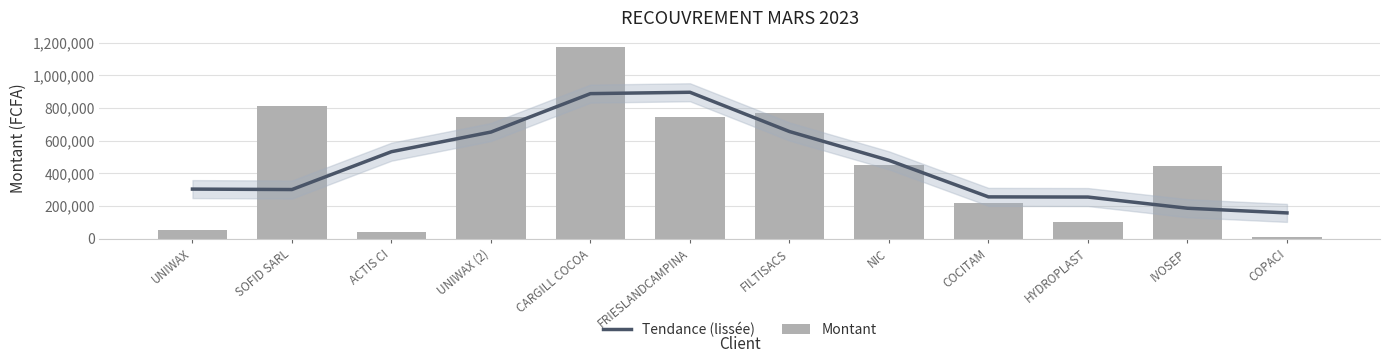

Rank the categories by Montant value from lowest to highest.

COPACI, ACTIS CI, UNIWAX, HYDROPLAST, COCITAM, IVOSEP, NIC, UNIWAX (2), FRIESLANDCAMPINA, FILTISACS, SOFID SARL, CARGILL COCOA